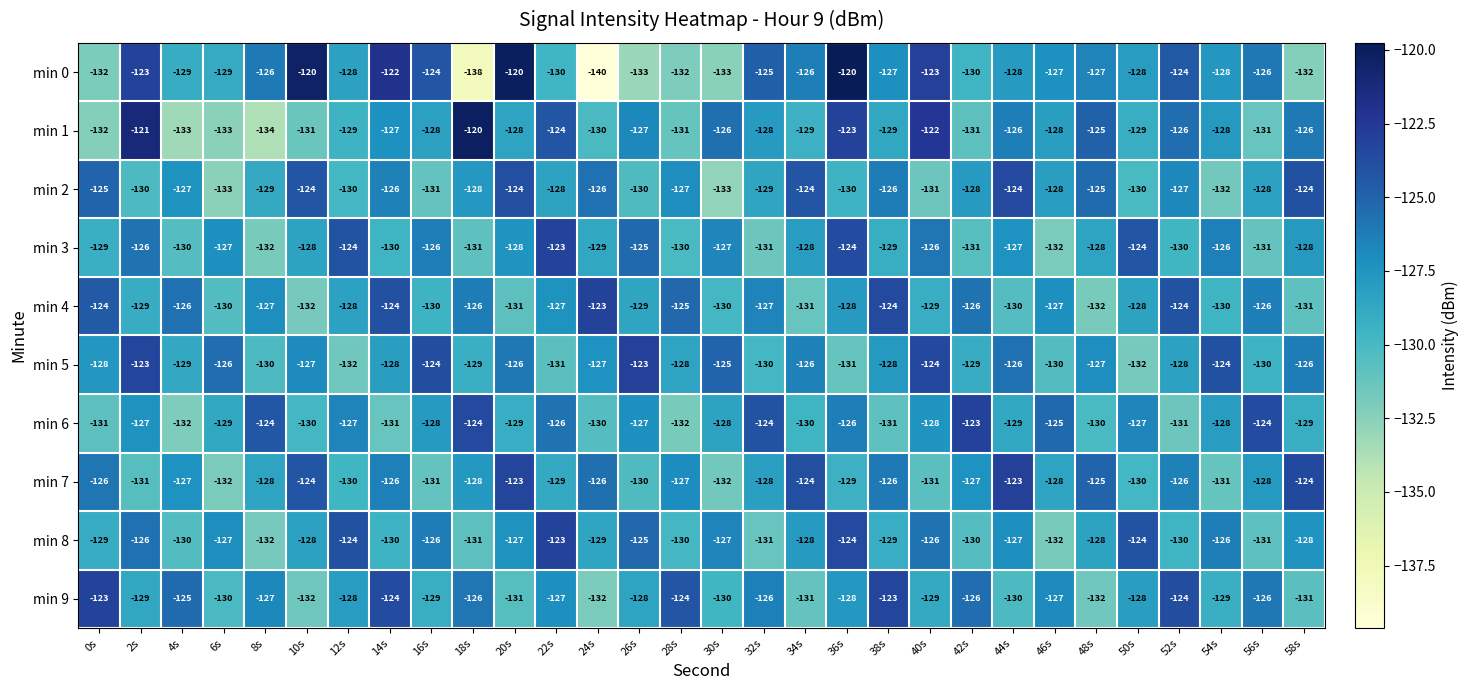

What is the minimum value shown in the chart?

-140